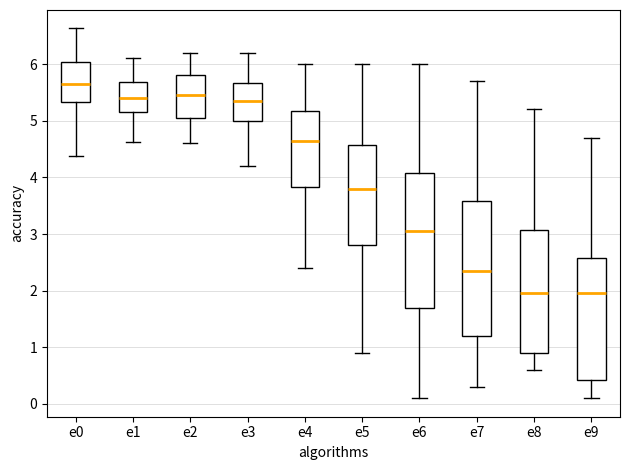

Reading left to right, read every box against the y-axis: the position of its median line, the range the box covers, and the ends of its whiskers. The values are not printed on the chart, so give them approximately, as read against the axis.

e0: median 5.7, box 5.3 to 6.0, whiskers 4.4 to 6.6
e1: median 5.4, box 5.1 to 5.7, whiskers 4.6 to 6.1
e2: median 5.5, box 5.1 to 5.8, whiskers 4.6 to 6.2
e3: median 5.4, box 5.0 to 5.7, whiskers 4.2 to 6.2
e4: median 4.7, box 3.8 to 5.2, whiskers 2.4 to 6.0
e5: median 3.8, box 2.8 to 4.6, whiskers 0.9 to 6.0
e6: median 3.1, box 1.7 to 4.1, whiskers 0.1 to 6.0
e7: median 2.4, box 1.2 to 3.6, whiskers 0.3 to 5.7
e8: median 2.0, box 0.9 to 3.1, whiskers 0.6 to 5.2
e9: median 2.0, box 0.4 to 2.6, whiskers 0.1 to 4.7